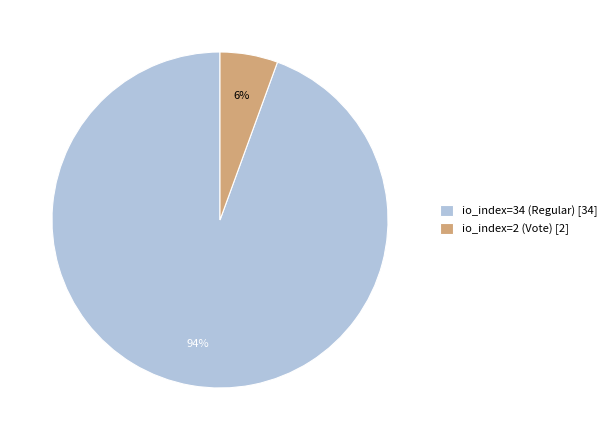

Rank the categories by value from lowest to highest.

io_index=2 (Vote), io_index=34 (Regular)